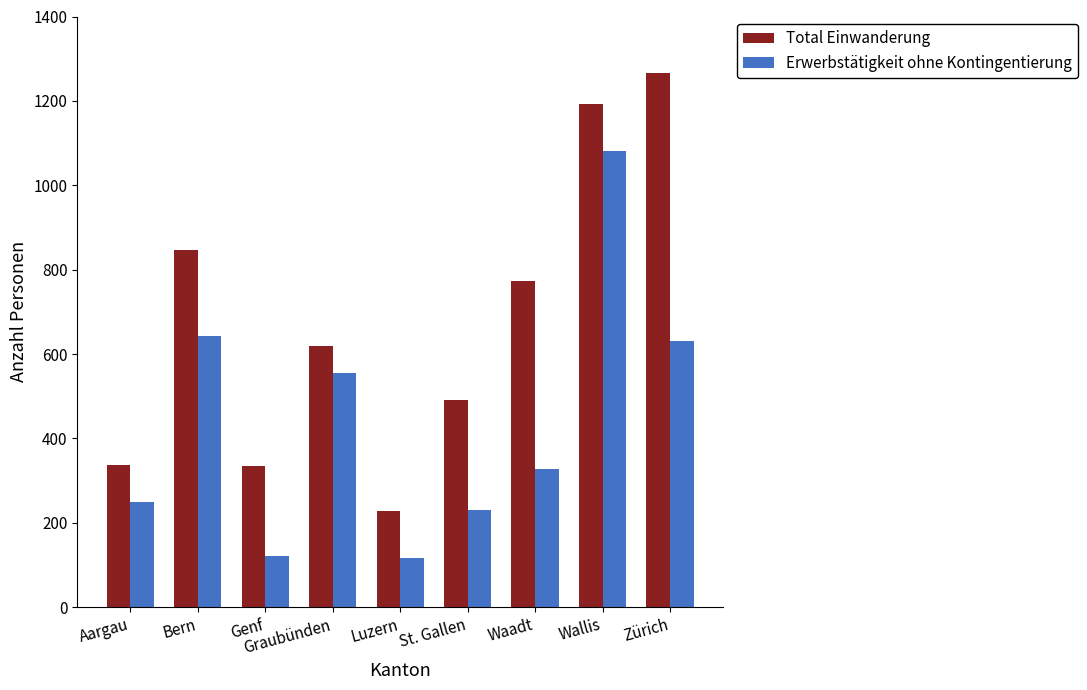

Between Bern and Zürich, which series saw the biggest shift?

Total Einwanderung